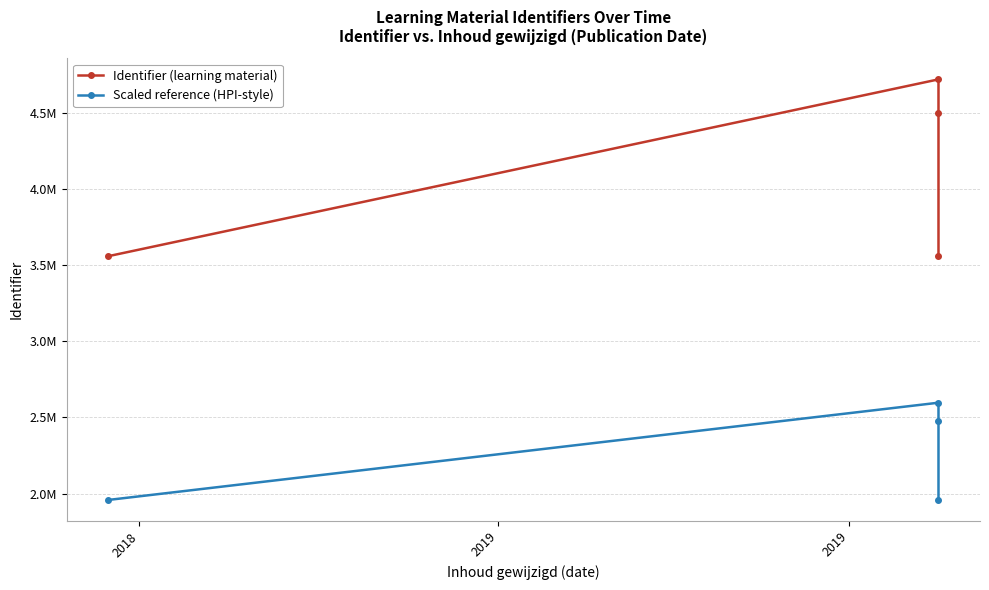

How many values in the Identifier (learning material) series are below 4496989?

2